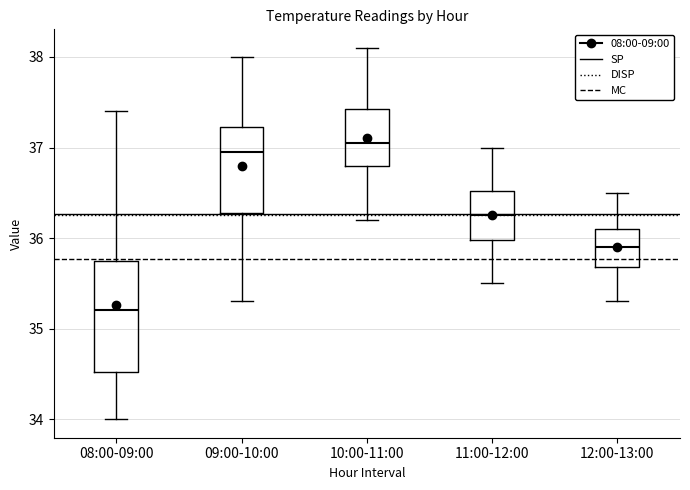

Which box's median line is the lowest?

08:00-09:00